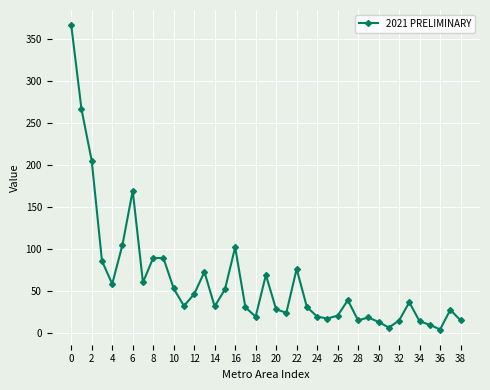

True or false: the data has more than 2 interior local peaks.

True